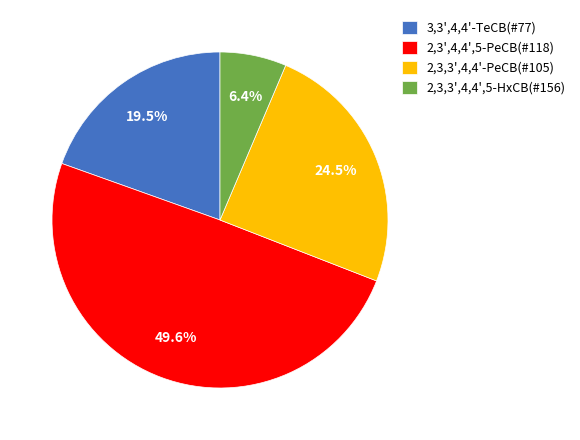

Does any single category account for the majority?

No